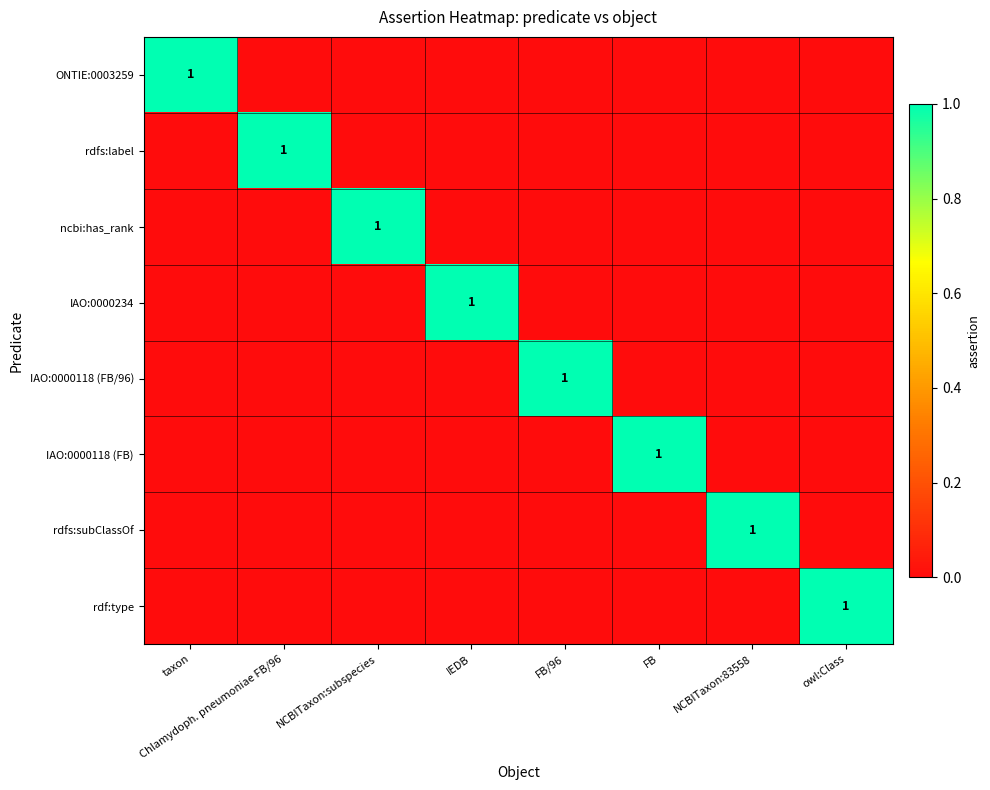

True or false: ncbi:has_rank has a value of 1 at NCBITaxon:subspecies.

True